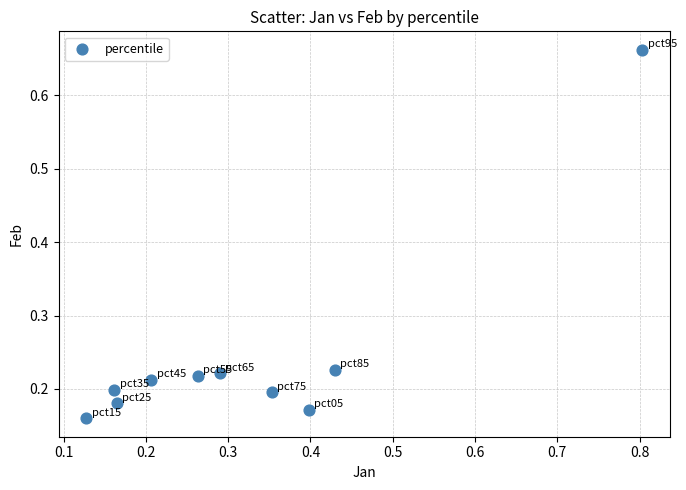

What is the range of Y values (max minus min)?

0.5